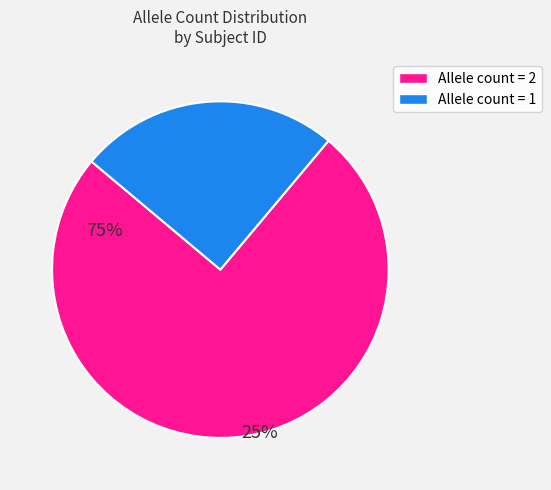

Is there any slice that represents more than half of the pie?

Yes